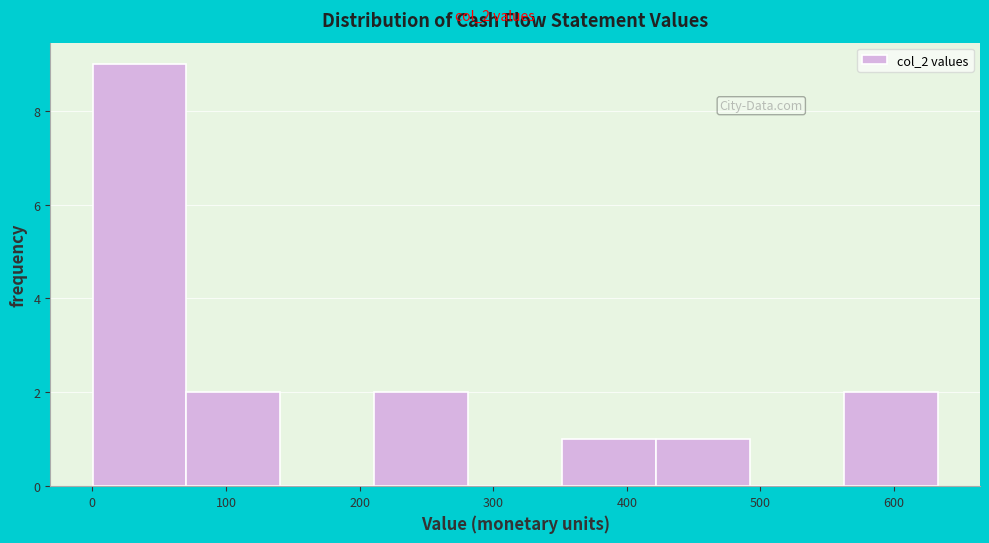

Reading left to right, list every bar in this chart as the range it spans on the x-axis followed by its height. Neither the bar edges nor the heights are printed on the chart, so give them approximately, as read against the axes.

0 to 70: 9
70 to 140: 2
140 to 210: 0
210 to 280: 2
280 to 350: 0
350 to 420: 1
420 to 490: 1
490 to 560: 0
560 to 630: 2